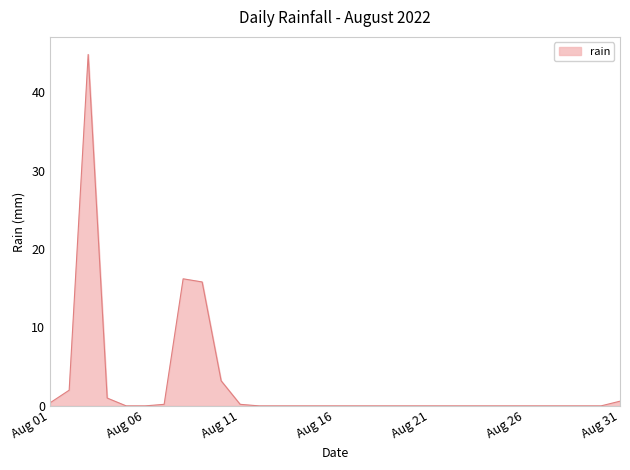

What is the greatest value displayed?

44.8